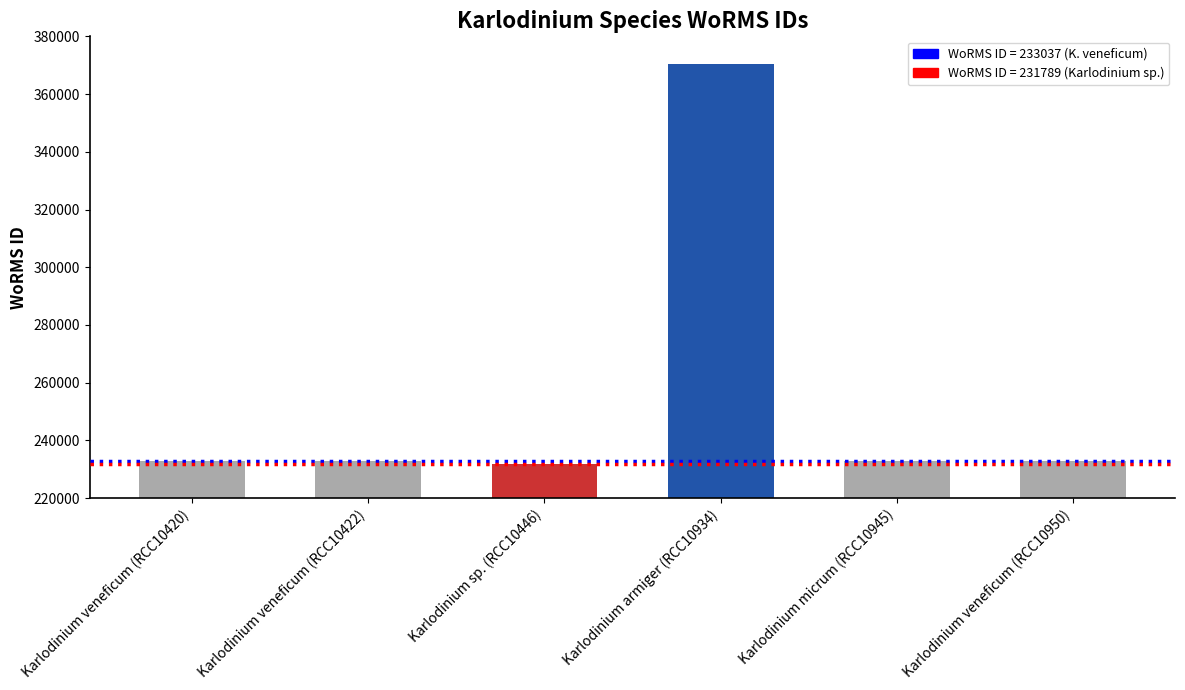

What is the value of the 1st bar from the left?

233037